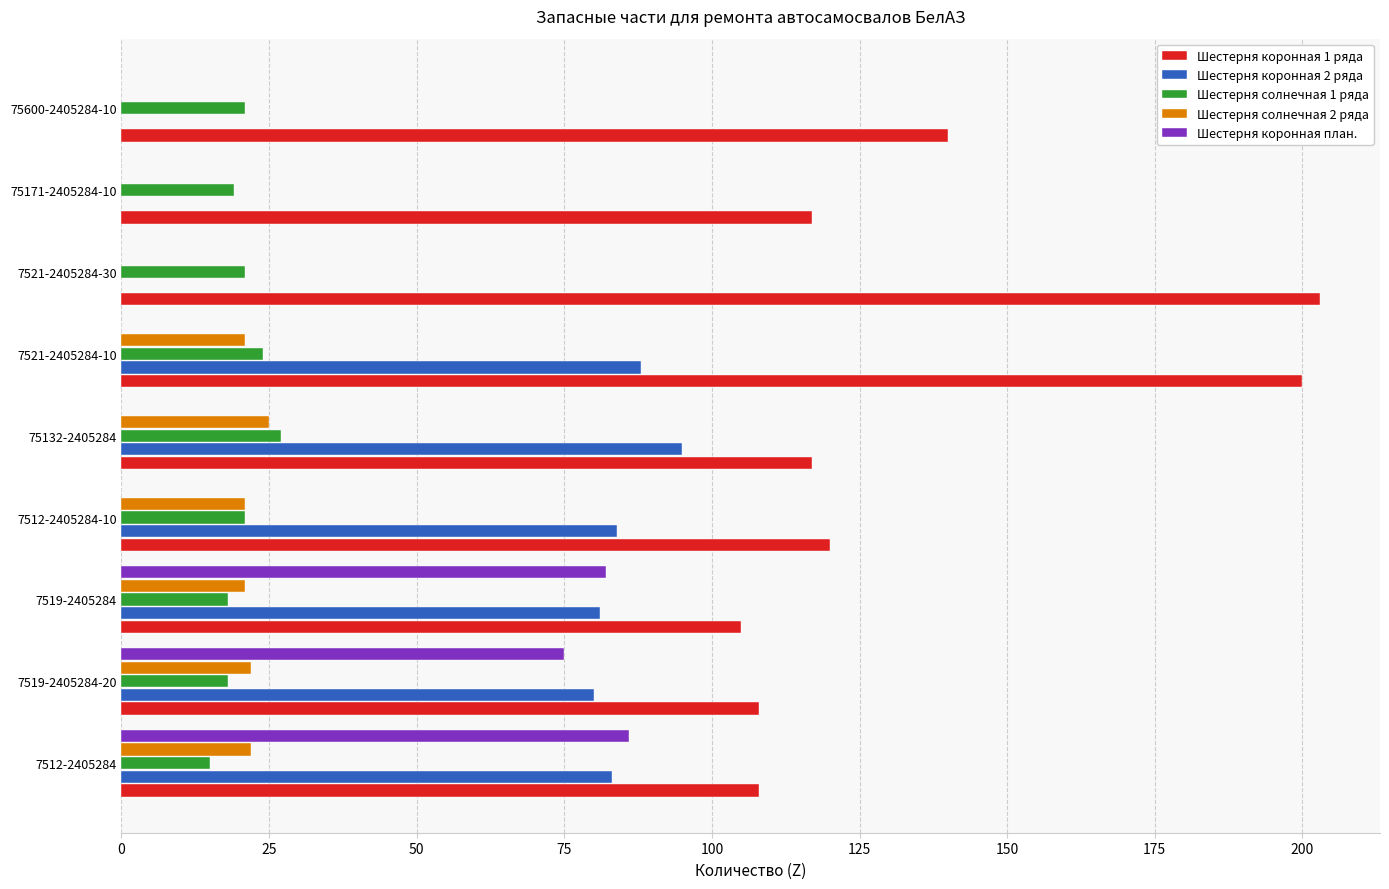

At which category is the sum across all series the highest?

7521-2405284-10